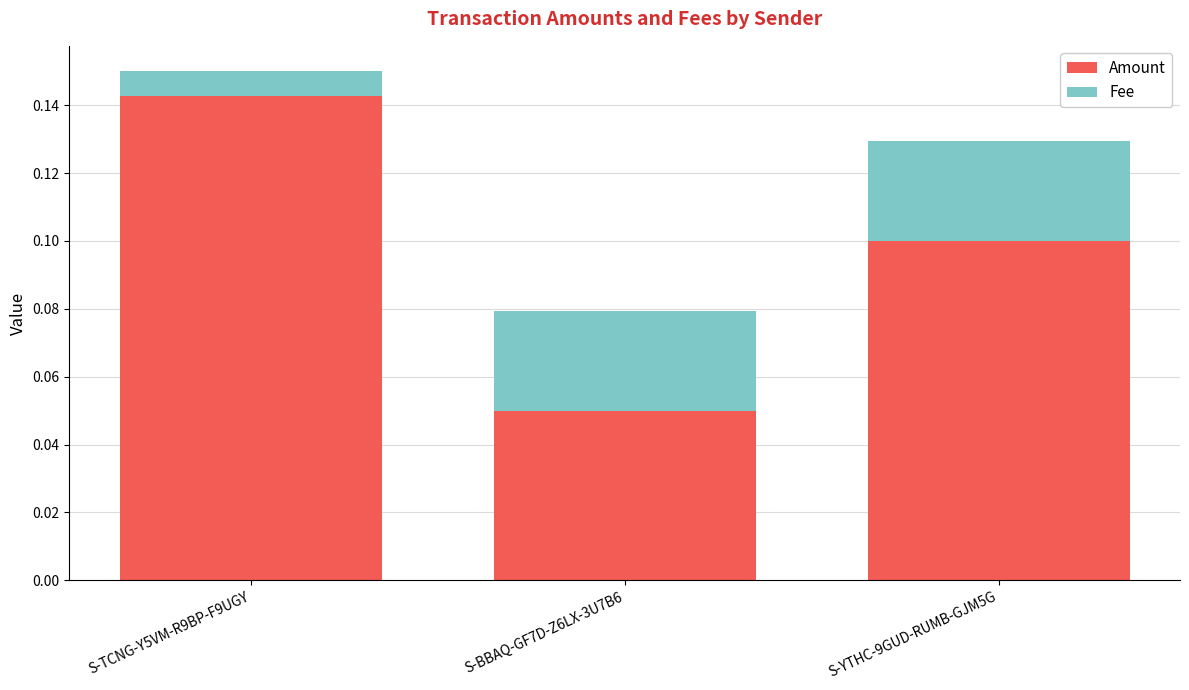

The value of Amount at S-TCNG-Y5VM-R9BP-F9UGY is 0.1. True or false?

True